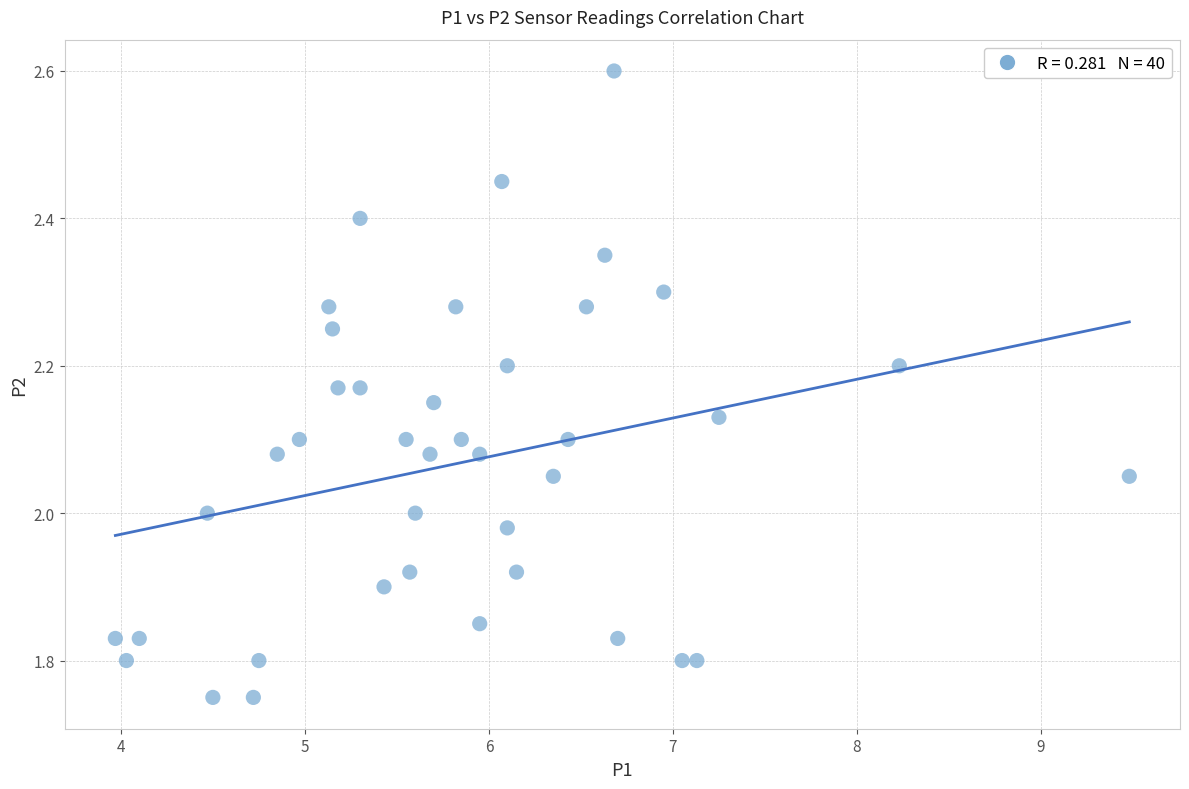

What is the range of X values (max minus min)?

5.5